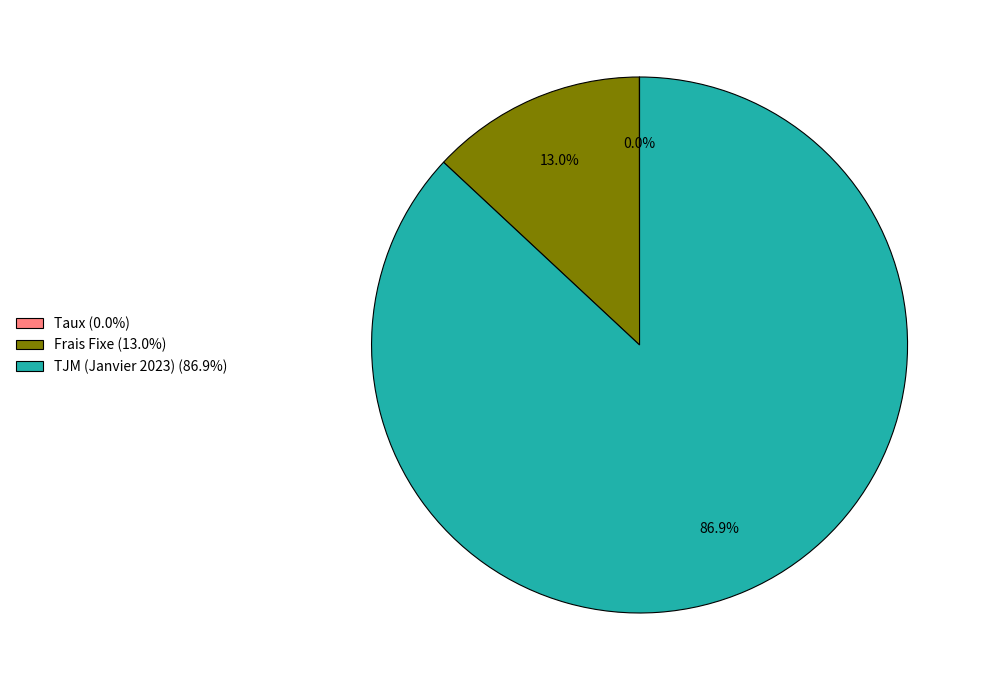

To the nearest percent, what portion does TJM (Janvier 2023) represent?

87%